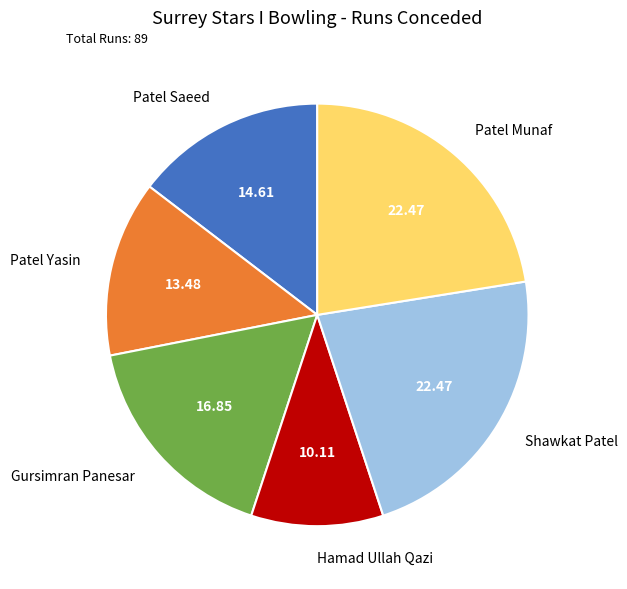

Is there a majority slice in this chart?

No